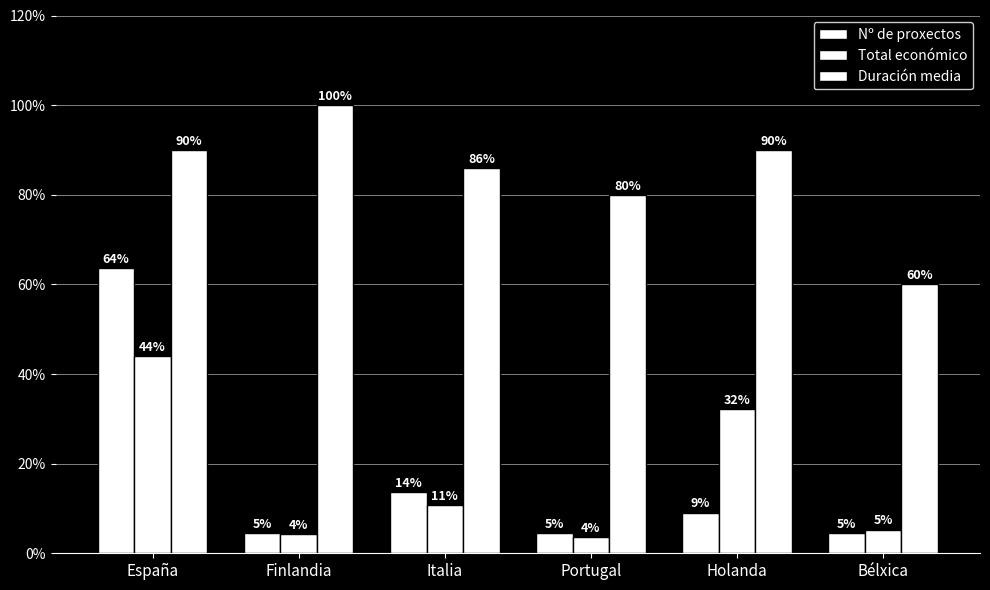

Is it true that Total económico equals 0.0 at Finlandia?

False